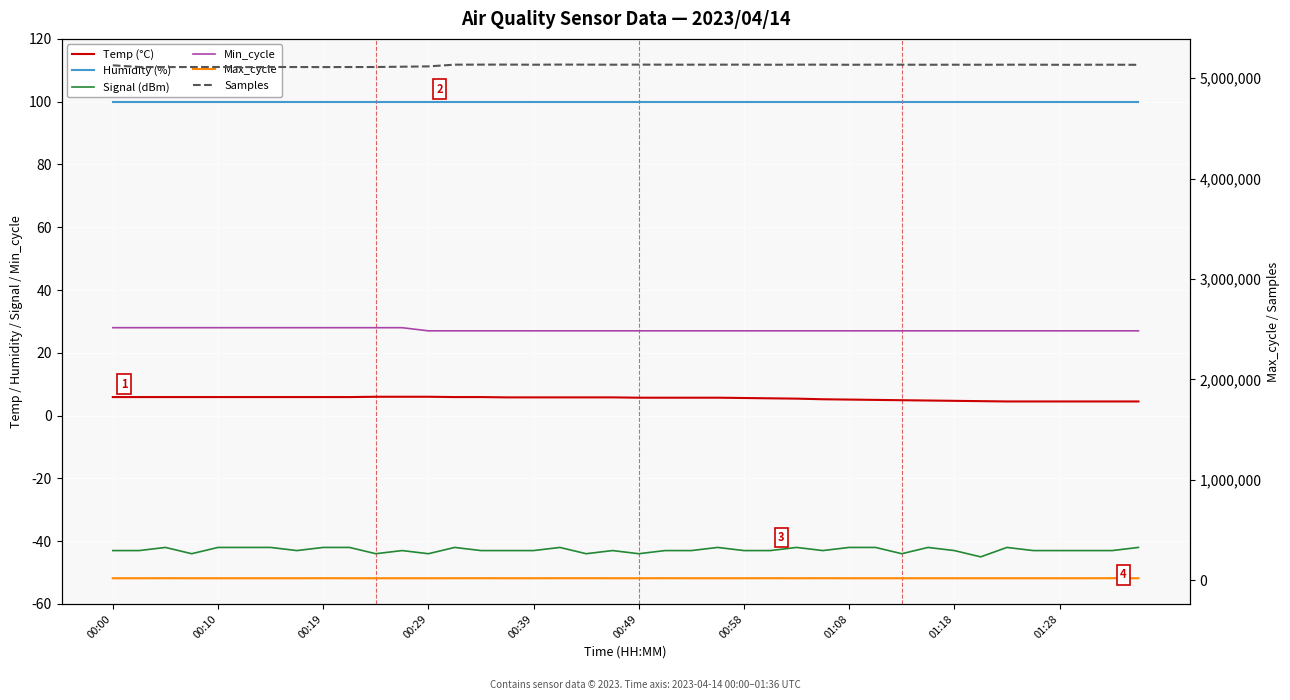

Which series has the largest total across all categories?

Samples